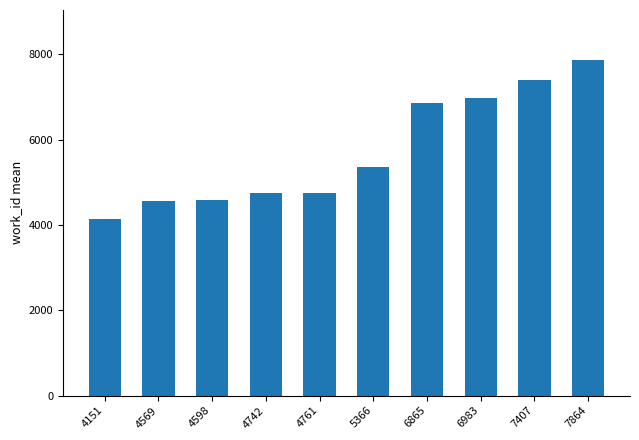

What is the change in value from 4742 to 6983?

+2241